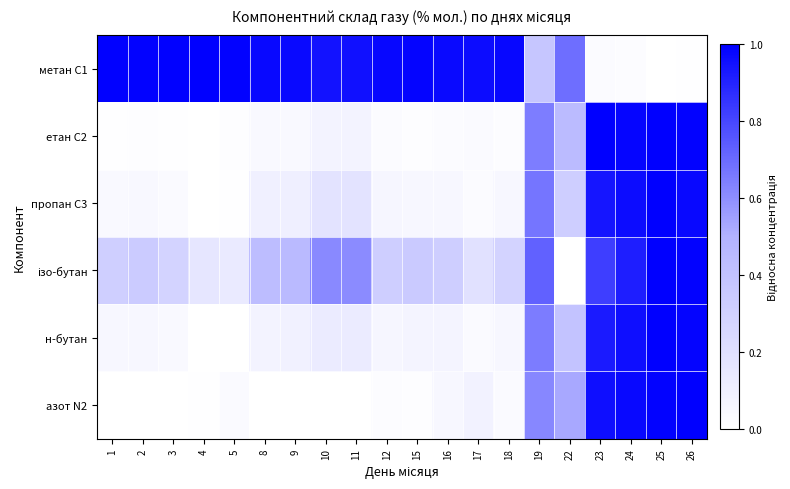

At how many categories does at least one series exceed 0?

20